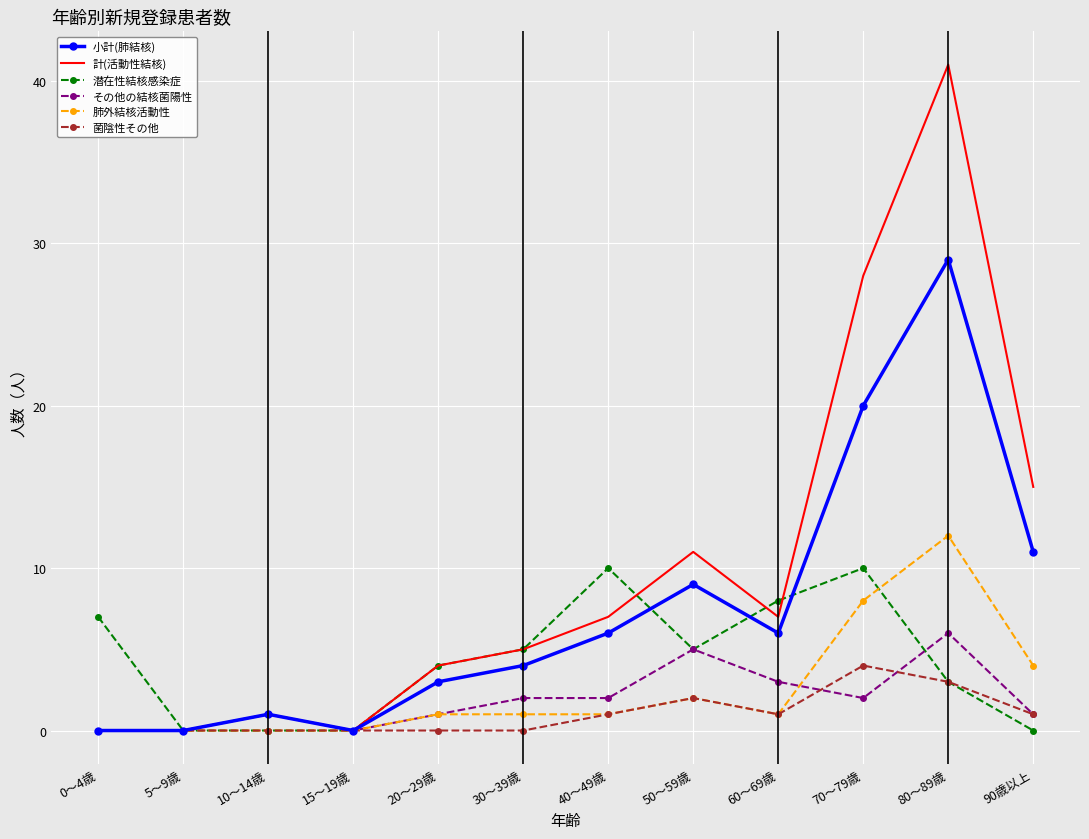

Reading left to right, what are all the values shown in this chart?

小計(肺結核): 0～4歳=0	5～9歳=0	10～14歳=1	15～19歳=0	20～29歳=3	30～39歳=4	40～49歳=6	50～59歳=9	60～69歳=6	70～79歳=20	80～89歳=29	90歳以上=11
計(活動性結核): 0～4歳=0	5～9歳=0	10～14歳=1	15～19歳=0	20～29歳=4	30～39歳=5	40～49歳=7	50～59歳=11	60～69歳=7	70～79歳=28	80～89歳=41	90歳以上=15
潜在性結核感染症: 0～4歳=7	5～9歳=0	10～14歳=0	15～19歳=0	20～29歳=4	30～39歳=5	40～49歳=10	50～59歳=5	60～69歳=8	70～79歳=10	80～89歳=3	90歳以上=0
その他の結核菌陽性: 0～4歳=0	5～9歳=0	10～14歳=1	15～19歳=0	20～29歳=1	30～39歳=2	40～49歳=2	50～59歳=5	60～69歳=3	70～79歳=2	80～89歳=6	90歳以上=1
肺外結核活動性: 0～4歳=0	5～9歳=0	10～14歳=0	15～19歳=0	20～29歳=1	30～39歳=1	40～49歳=1	50～59歳=2	60～69歳=1	70～79歳=8	80～89歳=12	90歳以上=4
菌陰性その他: 0～4歳=0	5～9歳=0	10～14歳=0	15～19歳=0	20～29歳=0	30～39歳=0	40～49歳=1	50～59歳=2	60～69歳=1	70～79歳=4	80～89歳=3	90歳以上=1